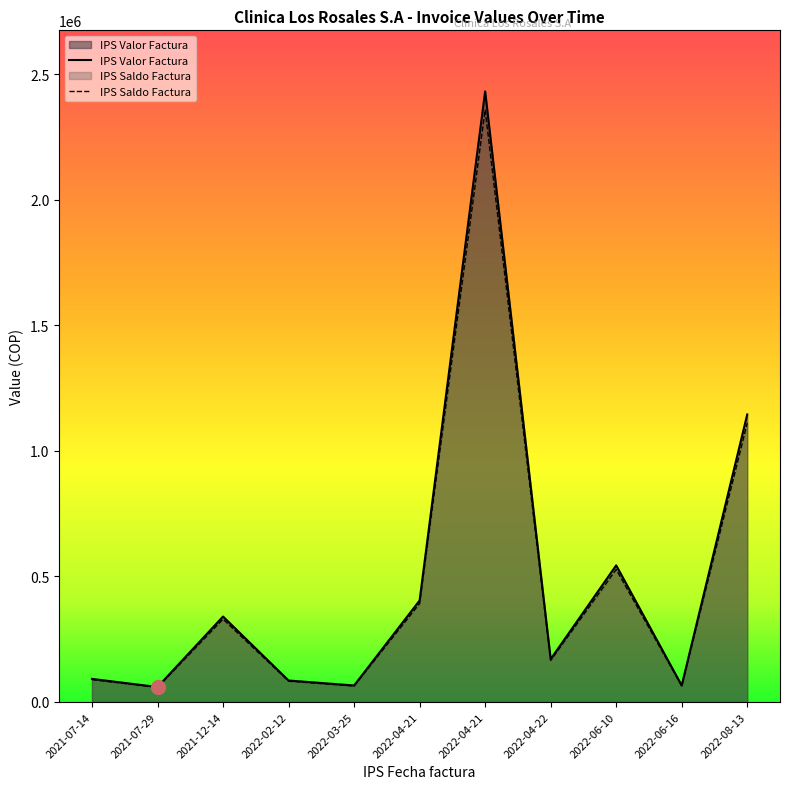

The IPS Valor Factura series shows 53378 at 2022-02-12. True or false?

False